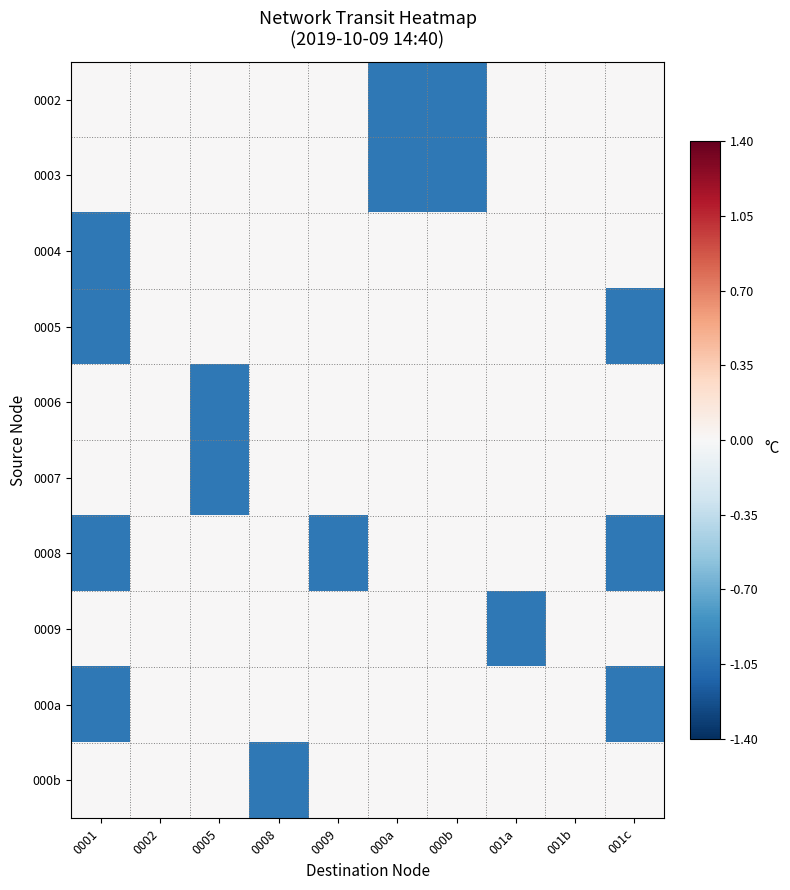

Reading right to left, what are all the values shown in this chart?

0002: 001c=0	001b=0	001a=0	000b=-1	000a=-1	0009=0	0008=0	0005=0	0002=0	0001=0
0003: 001c=0	001b=0	001a=0	000b=-1	000a=-1	0009=0	0008=0	0005=0	0002=0	0001=0
0004: 001c=0	001b=0	001a=0	000b=0	000a=0	0009=0	0008=0	0005=0	0002=0	0001=-1
0005: 001c=-1	001b=0	001a=0	000b=0	000a=0	0009=0	0008=0	0005=0	0002=0	0001=-1
0006: 001c=0	001b=0	001a=0	000b=0	000a=0	0009=0	0008=0	0005=-1	0002=0	0001=0
0007: 001c=0	001b=0	001a=0	000b=0	000a=0	0009=0	0008=0	0005=-1	0002=0	0001=0
0008: 001c=-1	001b=0	001a=0	000b=0	000a=0	0009=-1	0008=0	0005=0	0002=0	0001=-1
0009: 001c=0	001b=0	001a=-1	000b=0	000a=0	0009=0	0008=0	0005=0	0002=0	0001=0
000a: 001c=-1	001b=0	001a=0	000b=0	000a=0	0009=0	0008=0	0005=0	0002=0	0001=-1
000b: 001c=0	001b=0	001a=0	000b=0	000a=0	0009=0	0008=-1	0005=0	0002=0	0001=0